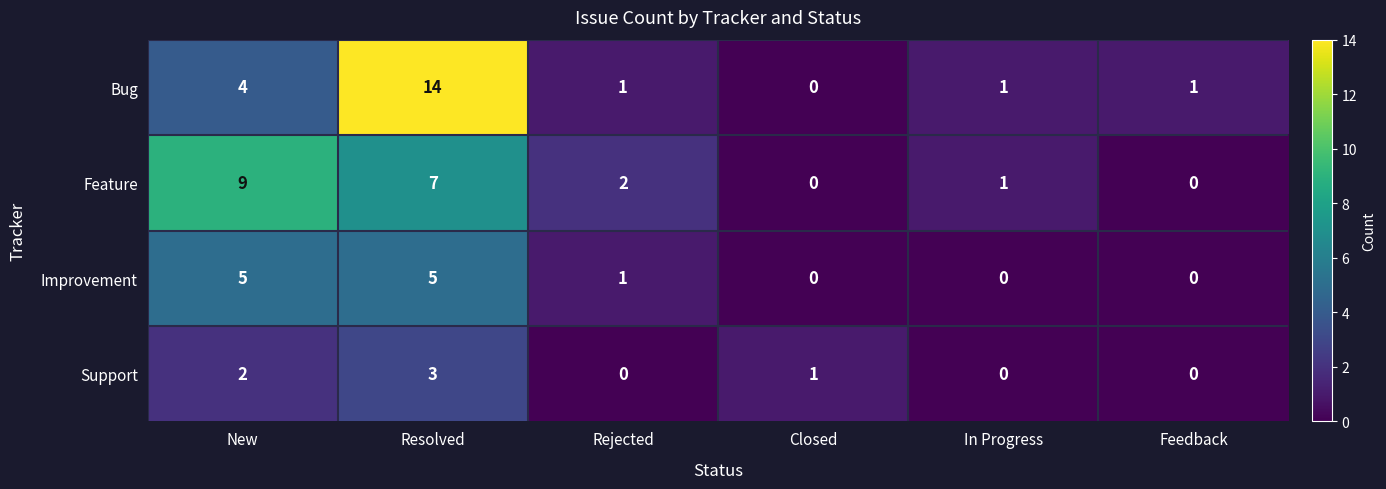

What is the total value across all series at New?

20